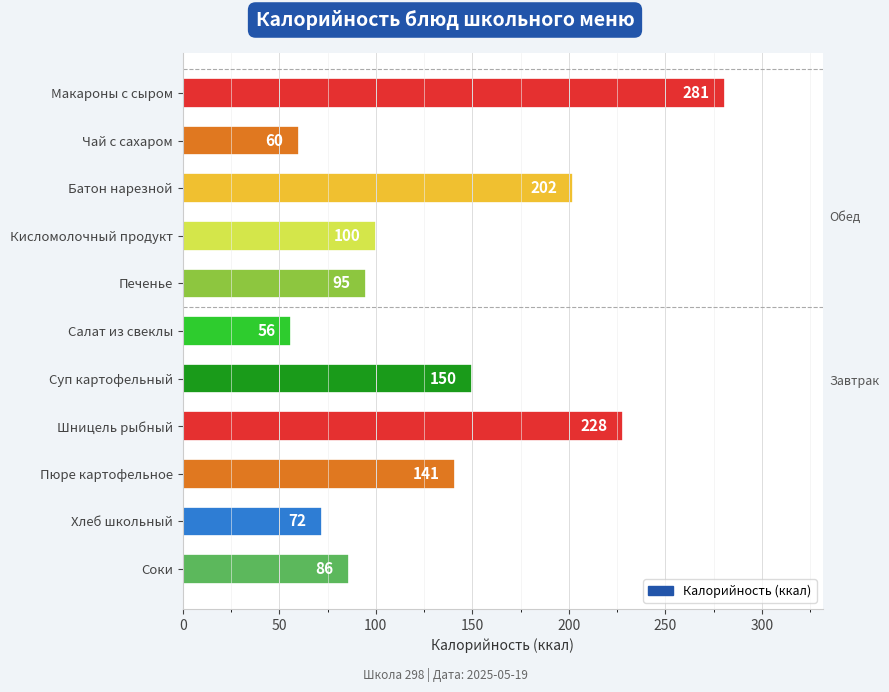

How many bars are there in total?

11